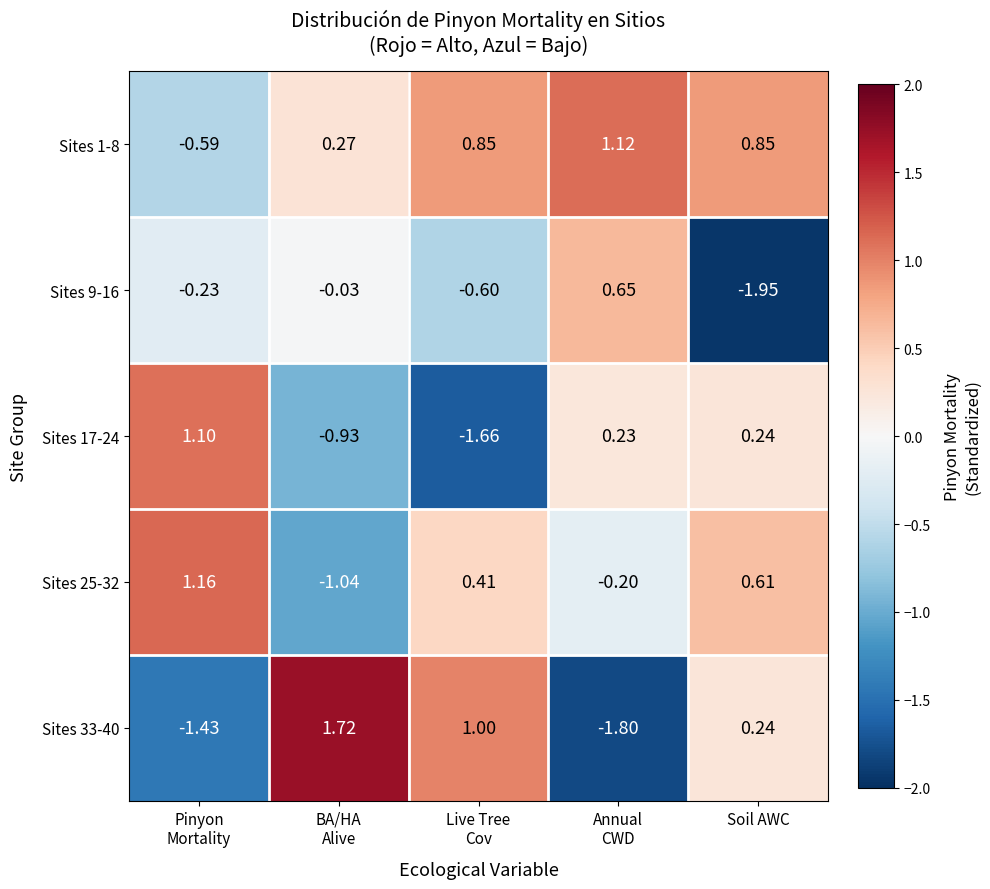

At which category does the chart reach its minimum across all series?

Soil AWC